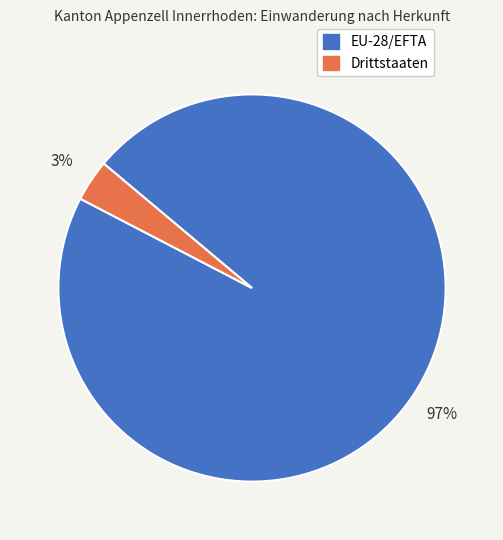

Which has a higher value, EU-28/EFTA or Drittstaaten?

EU-28/EFTA